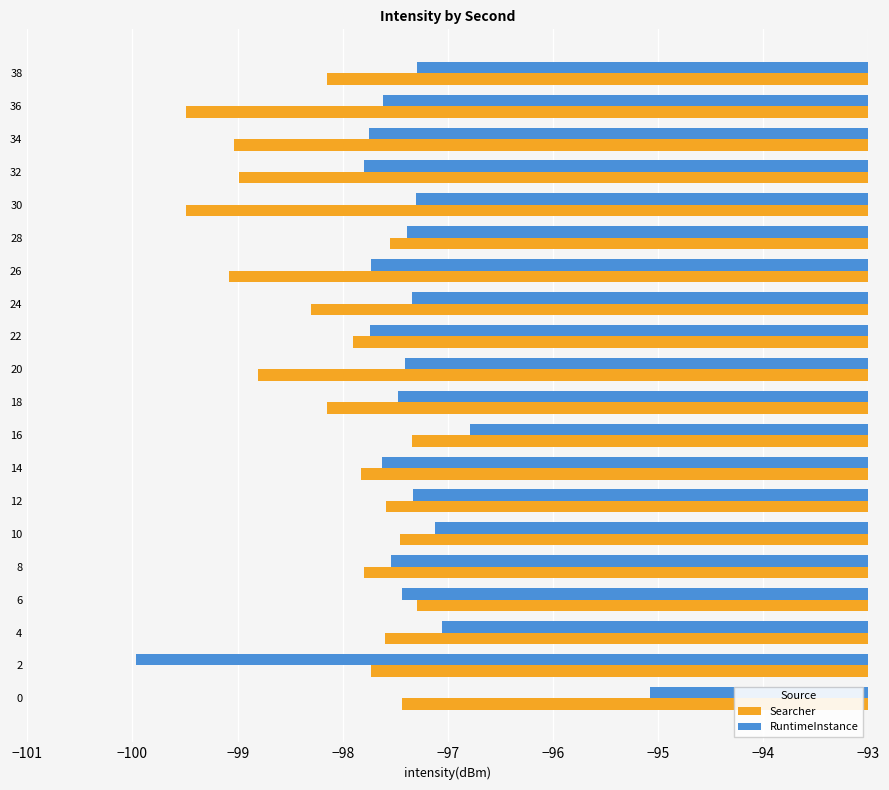

Rank the series by their average value, from highest to lowest.

RuntimeInstance, Searcher